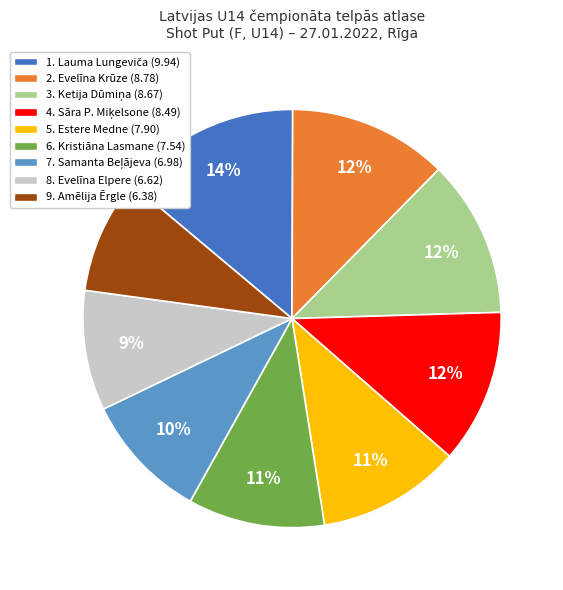

To the nearest percent, what is the average slice percentage?

11%